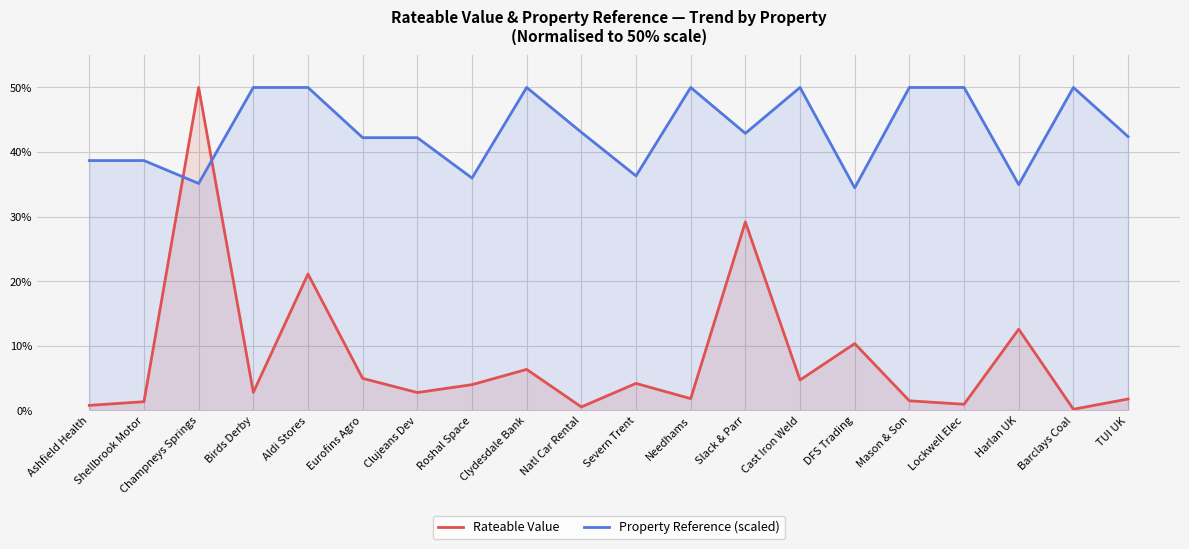

Where do Property Reference (scaled) and Rateable Value first cross each other?

Shellbrook Motor and Champneys Springs